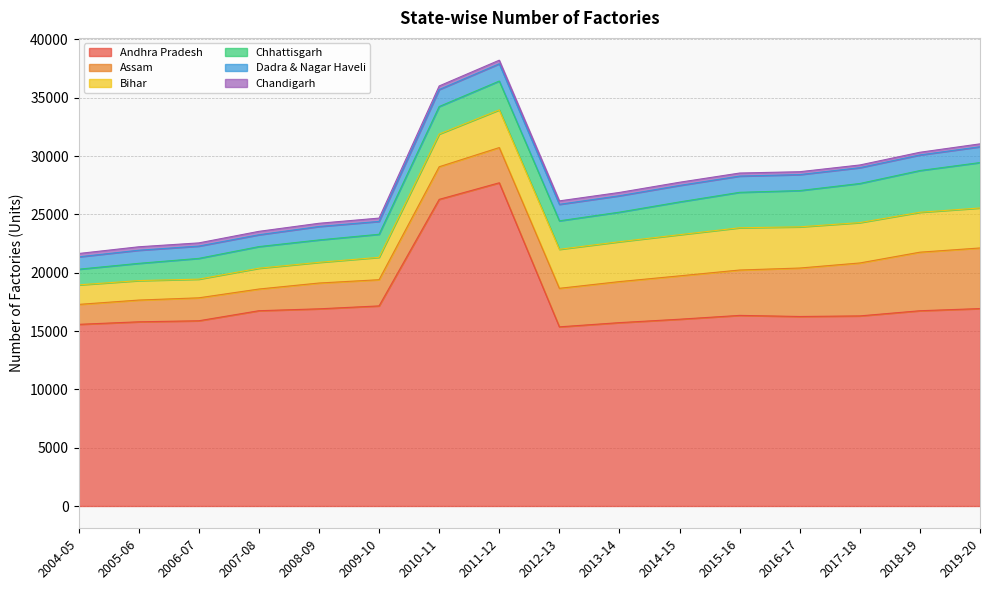

What are all the series names shown in the legend?

Andhra Pradesh, Assam, Bihar, Chhattisgarh, Dadra & Nagar Haveli, Chandigarh